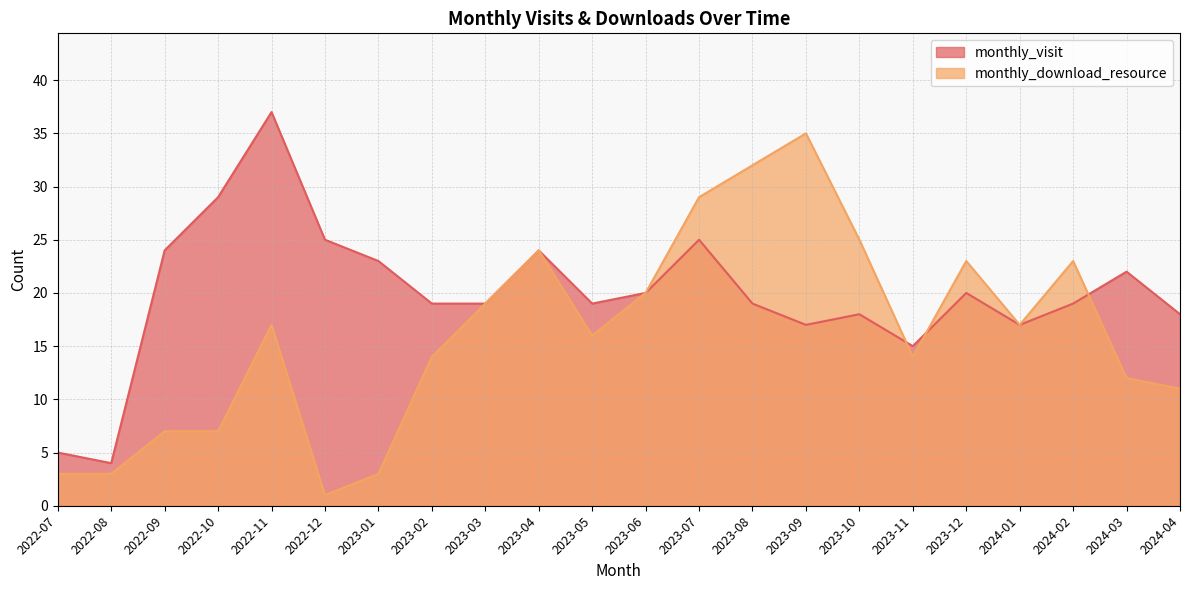

What is the value of the monthly_visit point at the 17th from the left?

15